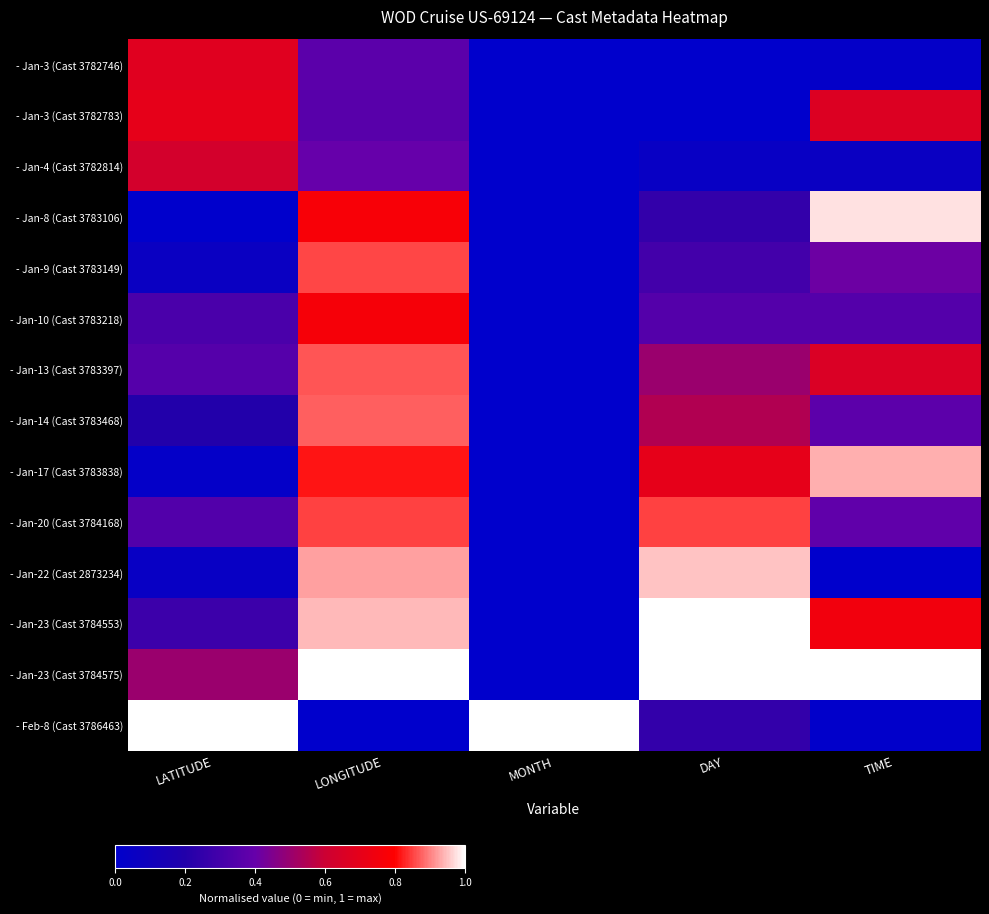

At which category is the sum across all series the highest?

LONGITUDE